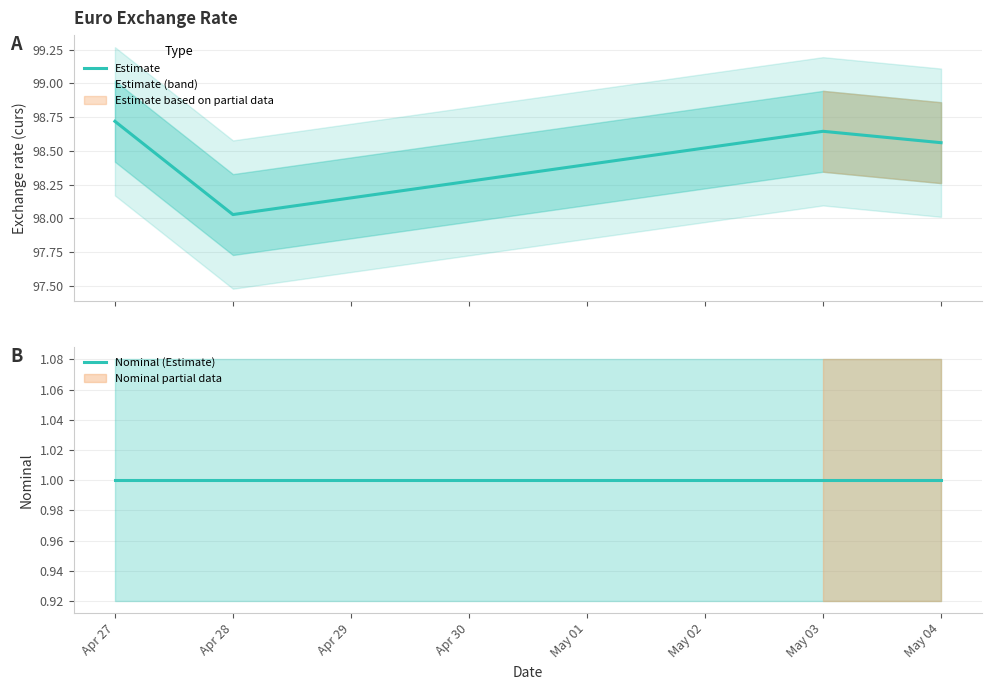

At how many categories does at least one series exceed 96?

4